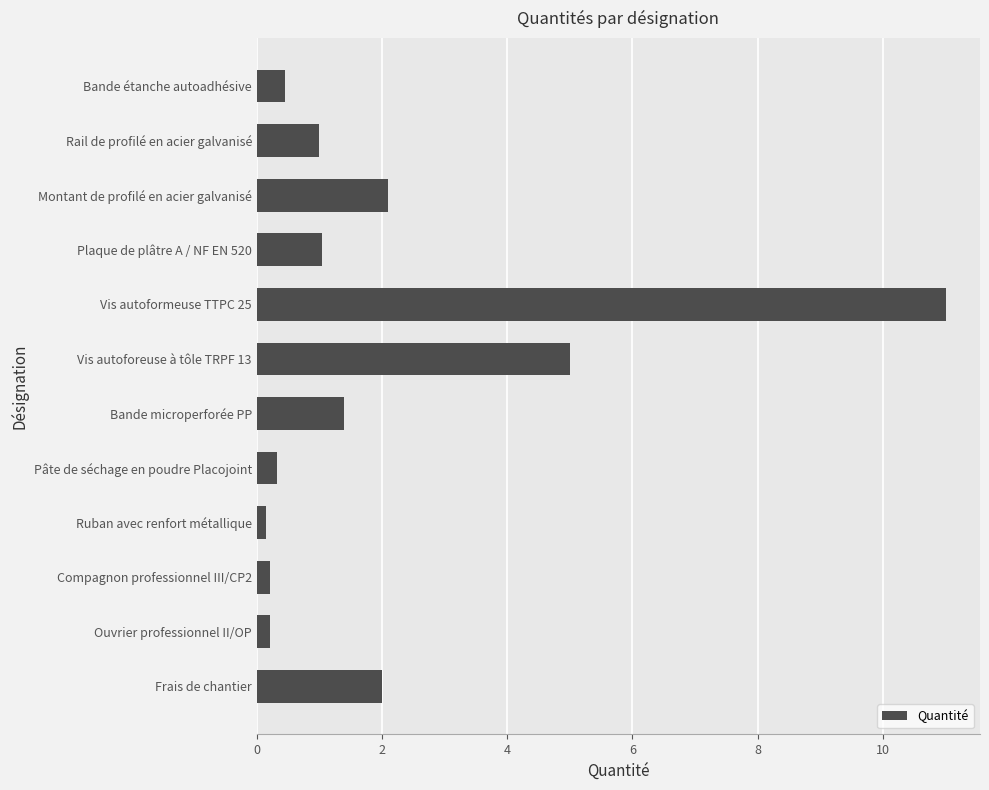

What position from the bottom is Plaque de plâtre A / NF EN 520?

9